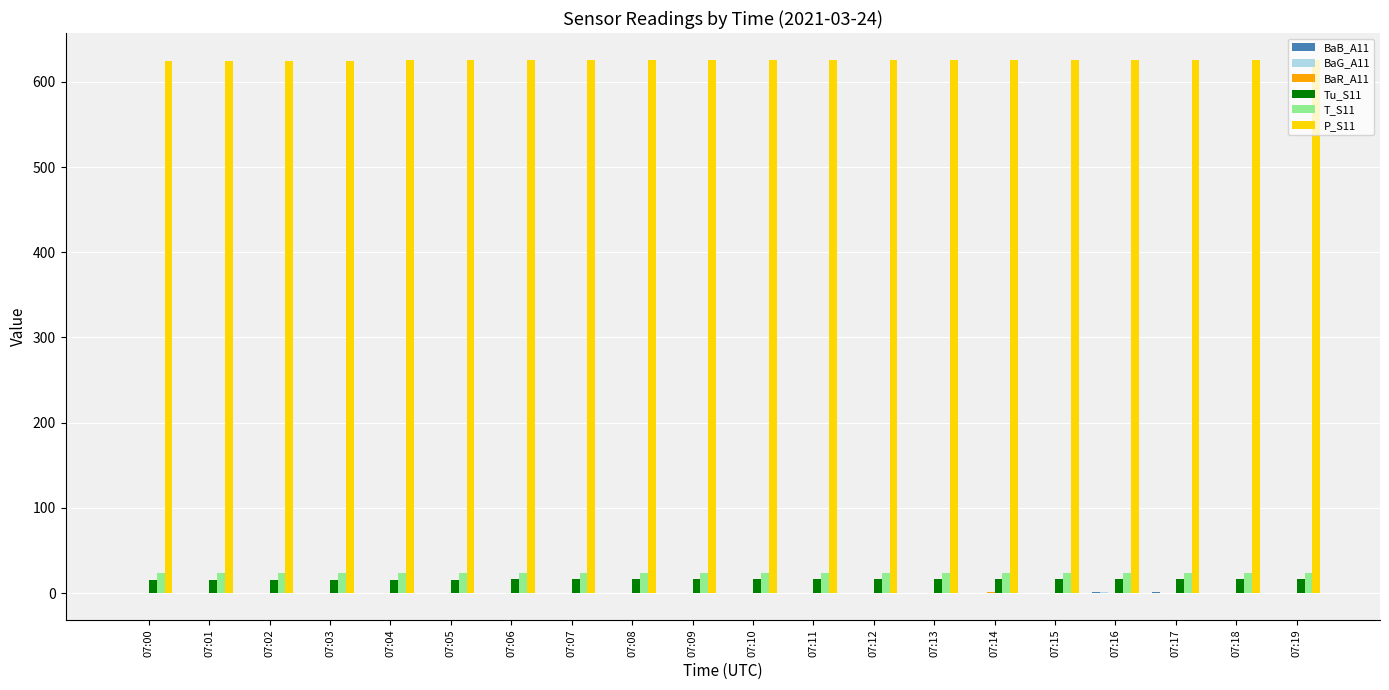

True or false: Tu_S11 has a value of 15.5 at 07:02.

True